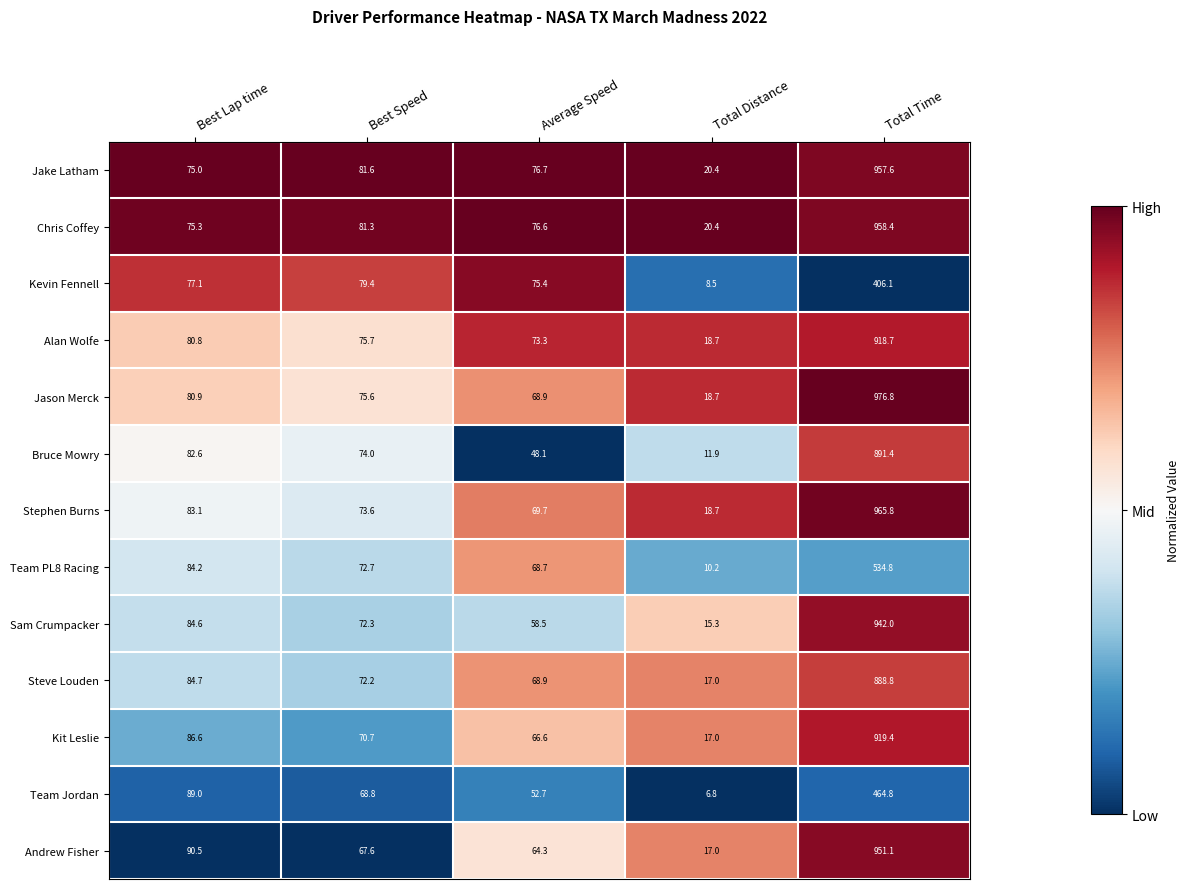

What is the total value across all series at Best Lap time?

1074.4